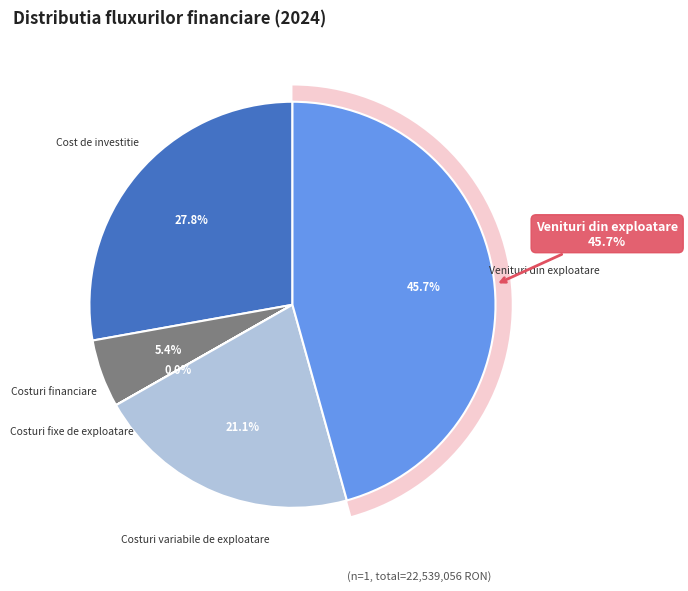

True or false: Costuri fixe de exploatare accounts for 0% of the total.

True